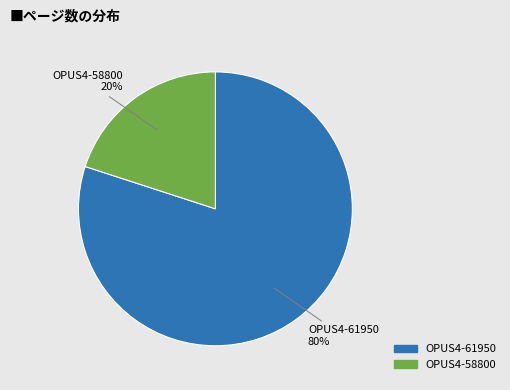

Between OPUS4-61950 and OPUS4-58800, which is larger?

OPUS4-61950